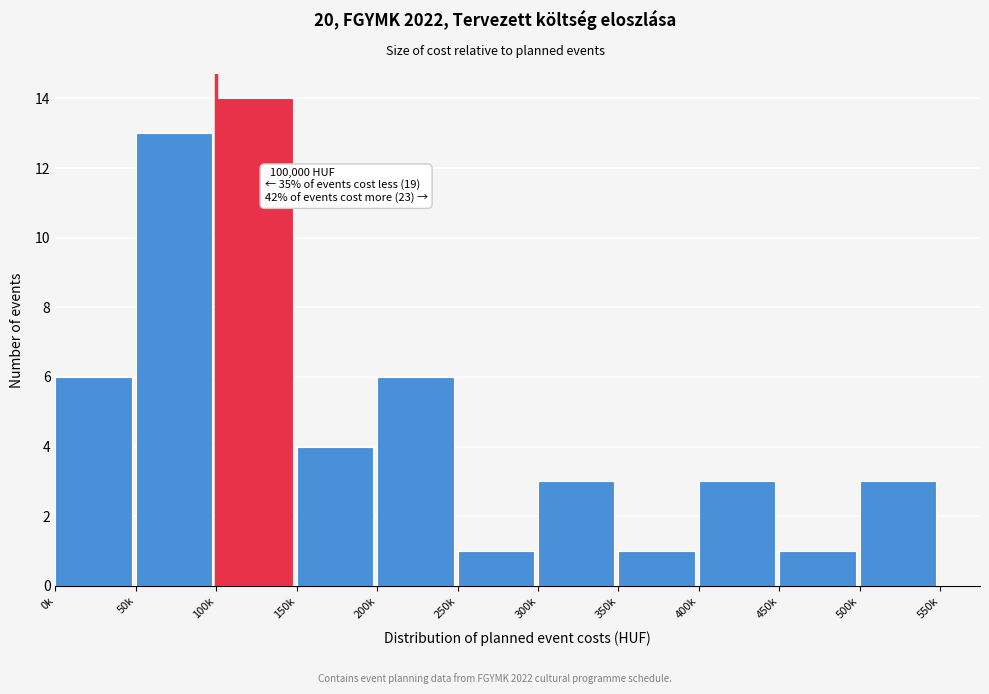

Reading left to right, transcribe all the data shown in this chart.

0k=6	50k=13	100k=14	150k=4	200k=6	250k=1	300k=3	350k=1	400k=3	450k=1	500k=3